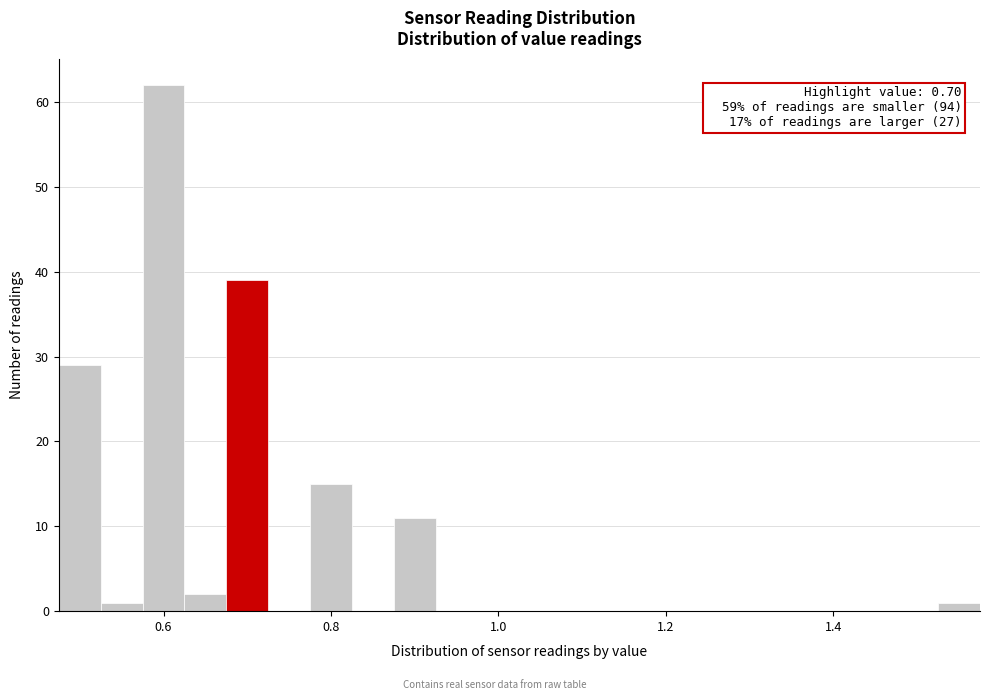

Read against the x-axis, roughly where is the centre of the tallest bar?

0.60